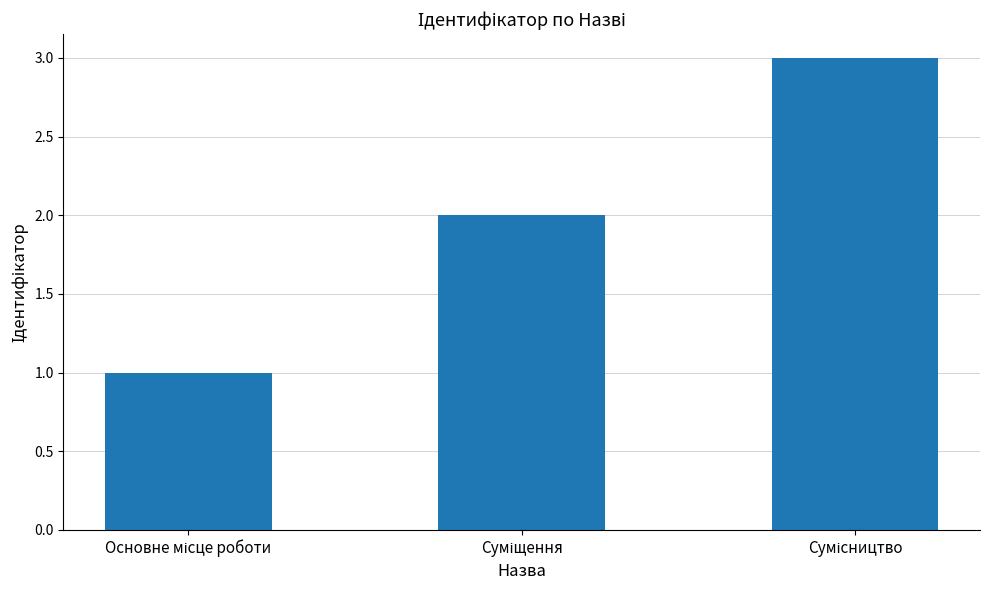

What is the greatest value displayed?

3